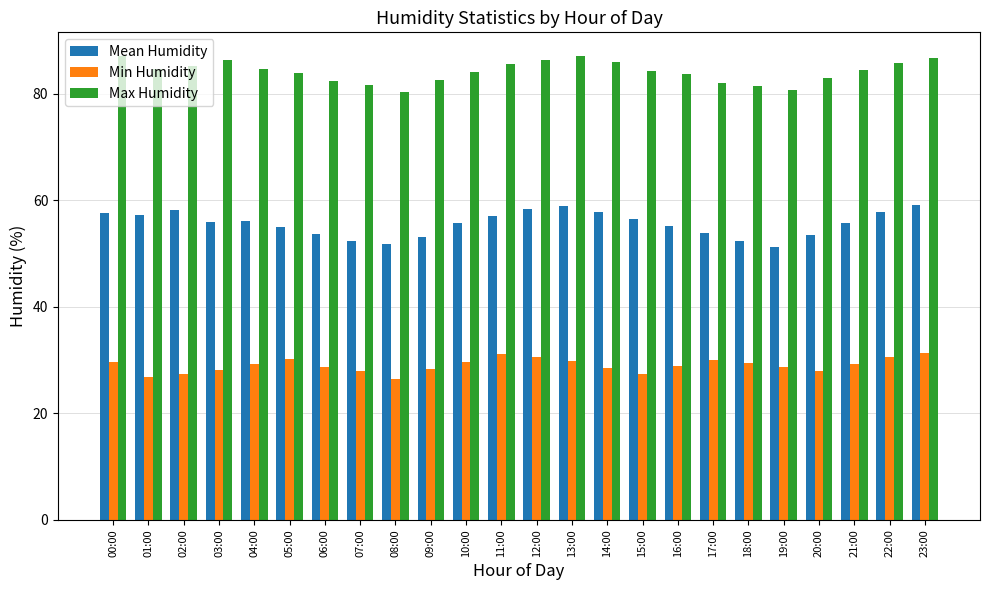

What is the smallest value displayed?

26.4